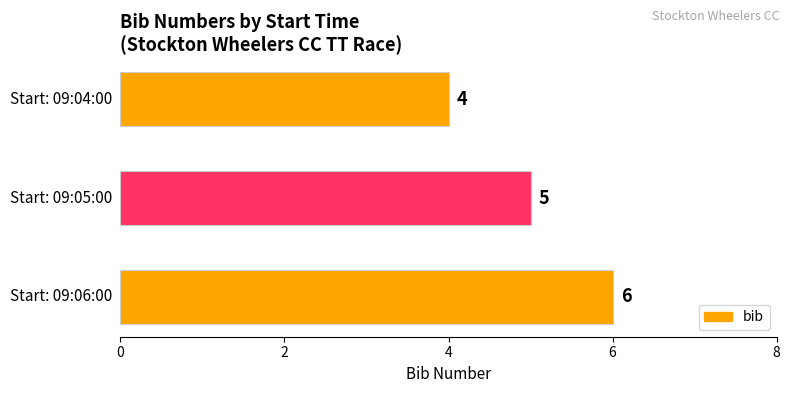

What is the greatest value displayed?

6